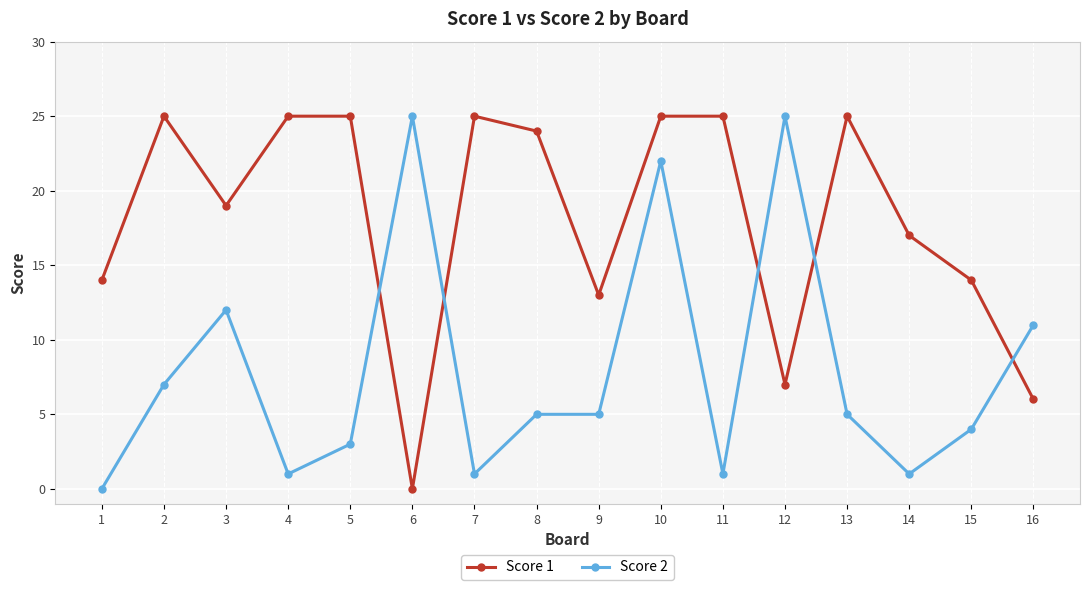

What is the maximum value shown in the chart?

25